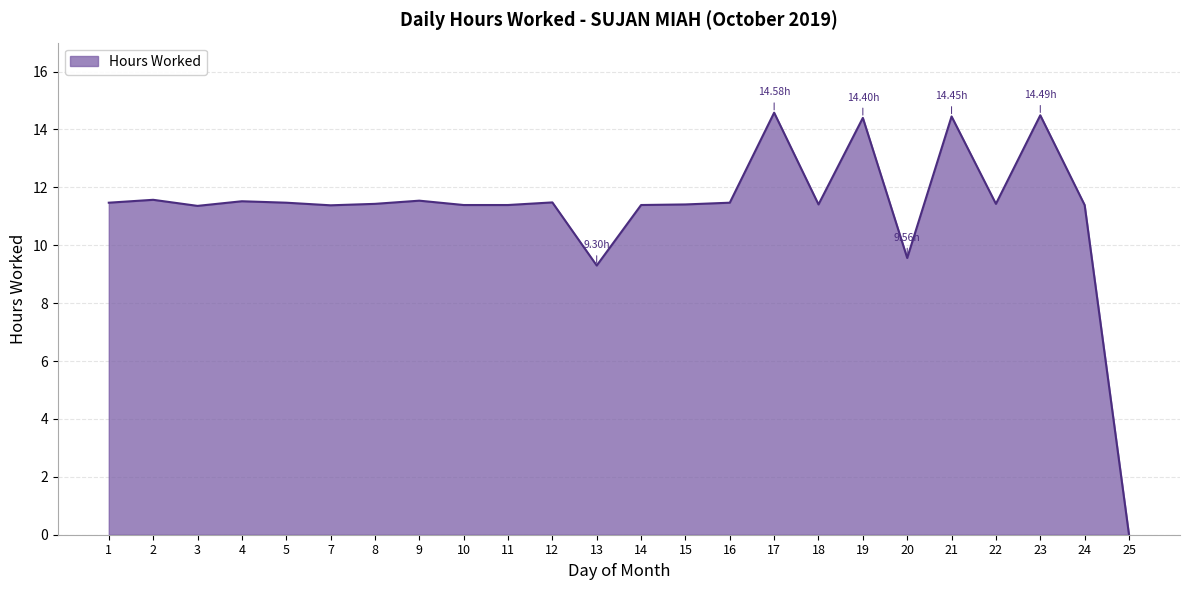

At which label does the data first exceed 11?

1